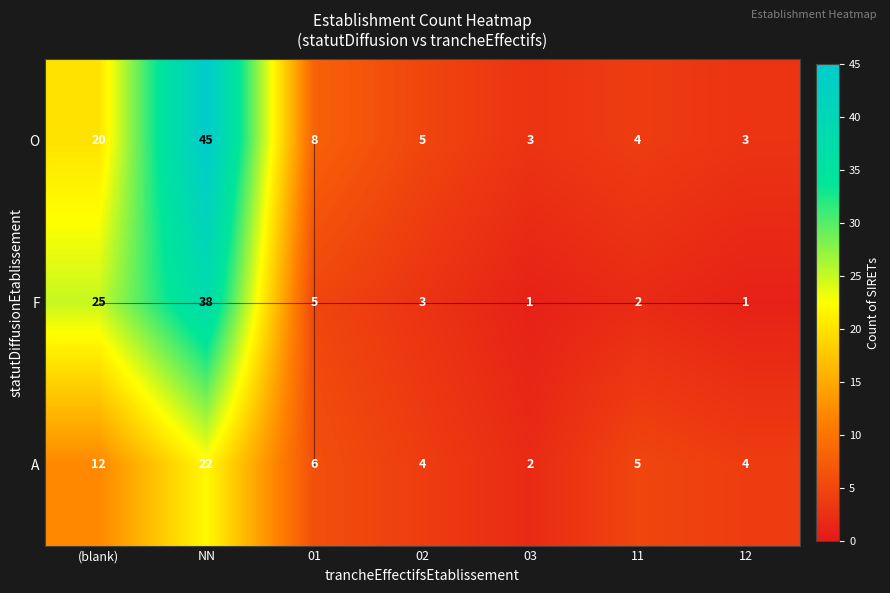

Between NN and 11, which series saw the biggest shift?

O